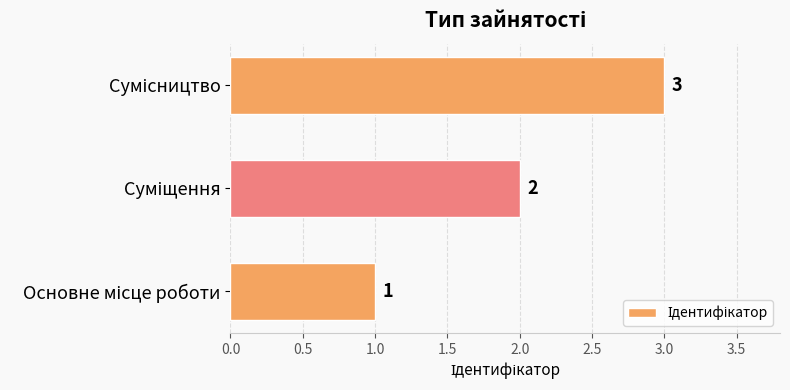

Count the values in the range 1 to 3.

3